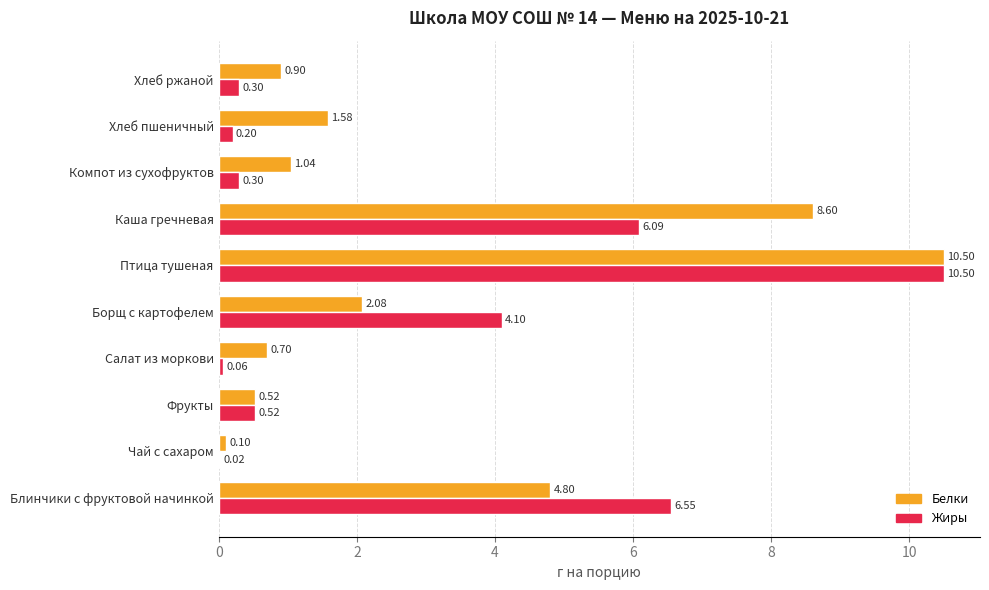

What is the sum of the Жиры values at Фрукты and Борщ с картофелем?

4.6